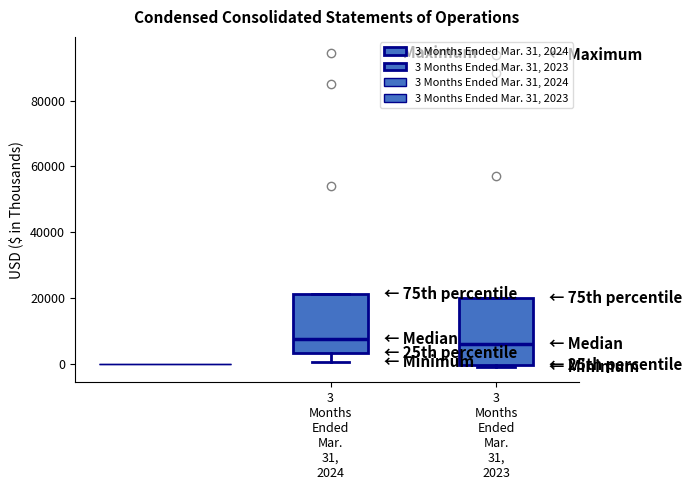

Reading left to right, transcribe this box plot: for each box, give where its median line is, the range the box spans, and where its two whiskers end, as read against the y-axis. The values are not printed on the chart, so give them approximately, as read against the axis.

3 Months Ended Mar. 31, 2024: median 8000, box 4000 to 22000, whiskers 0 to 22000
3 Months Ended Mar. 31, 2023: median 6000, box 0 to 20000, whiskers 0 to 20000